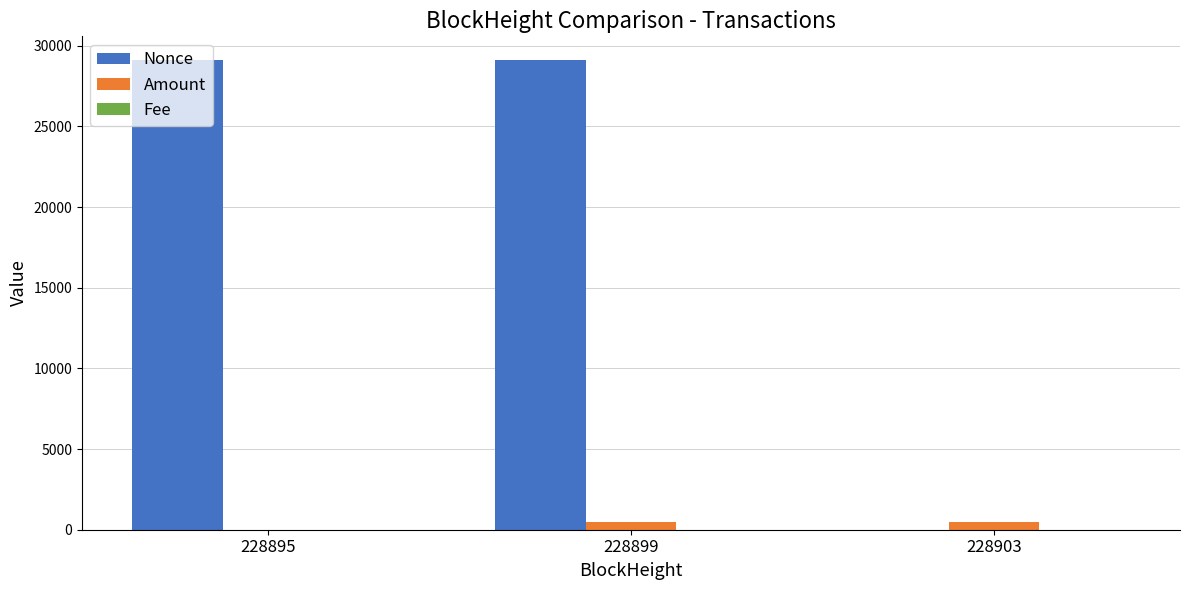

Count the number of categories in the chart.

3